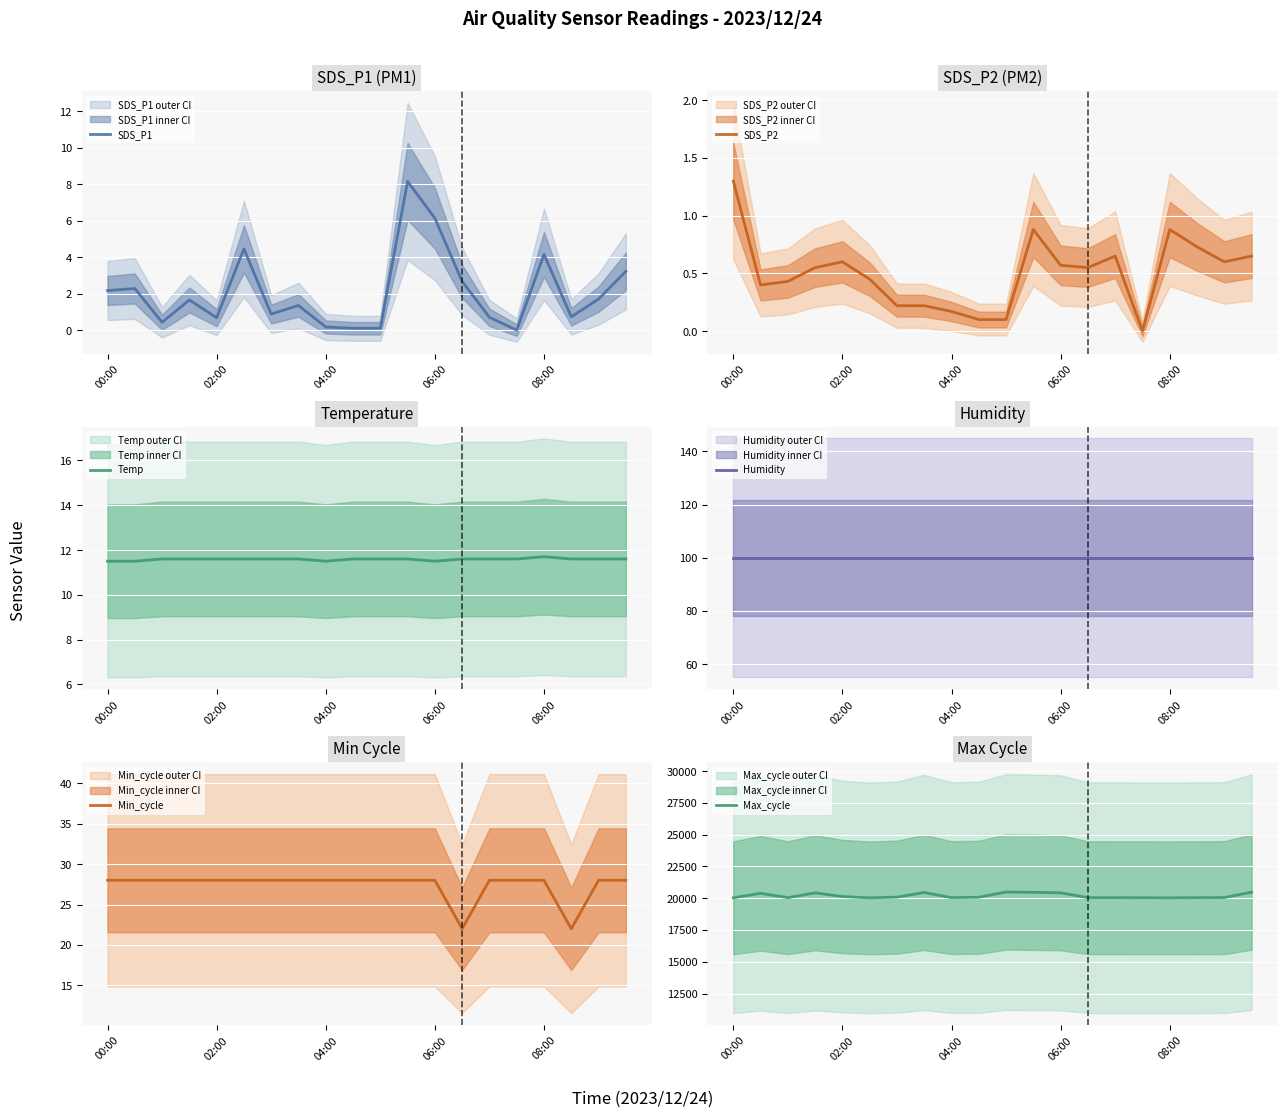

Where is Temp nearest to the value 11?

00:00